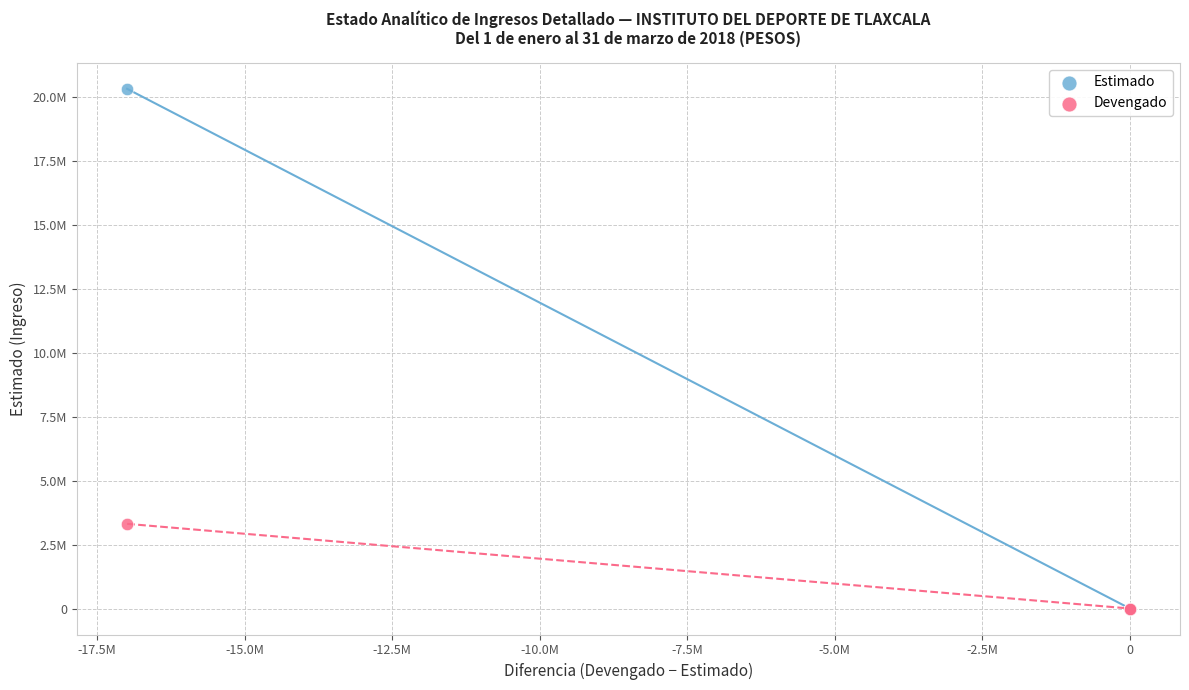

What are all the series names shown in the legend?

Estimado, Devengado